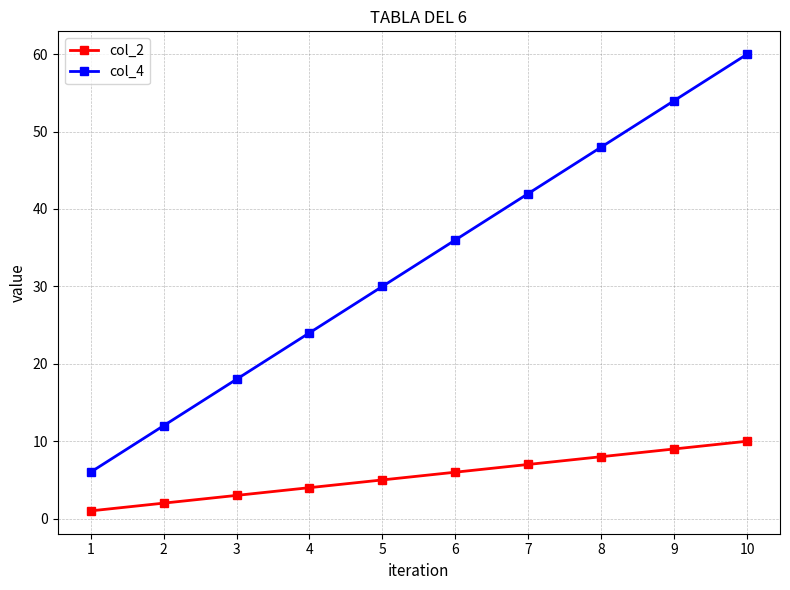

What are all the series names shown in the legend?

col_2, col_4